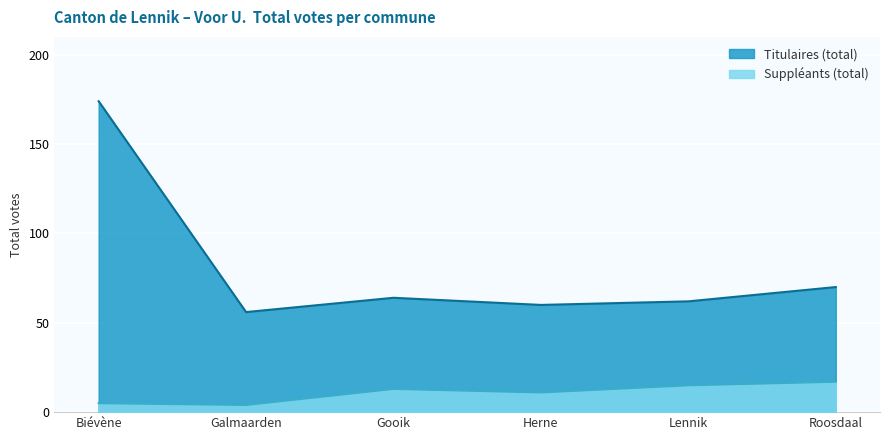

Which series has the largest range (max minus min)?

Titulaires (total)